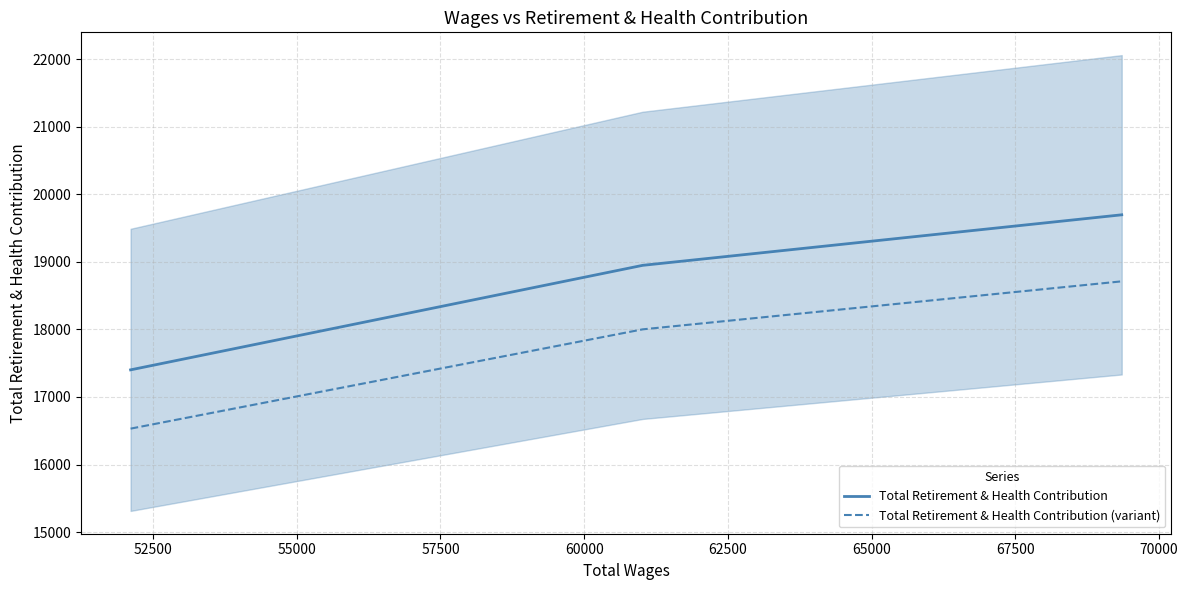

What is the maximum value for Total Retirement & Health Contribution?

19696.0